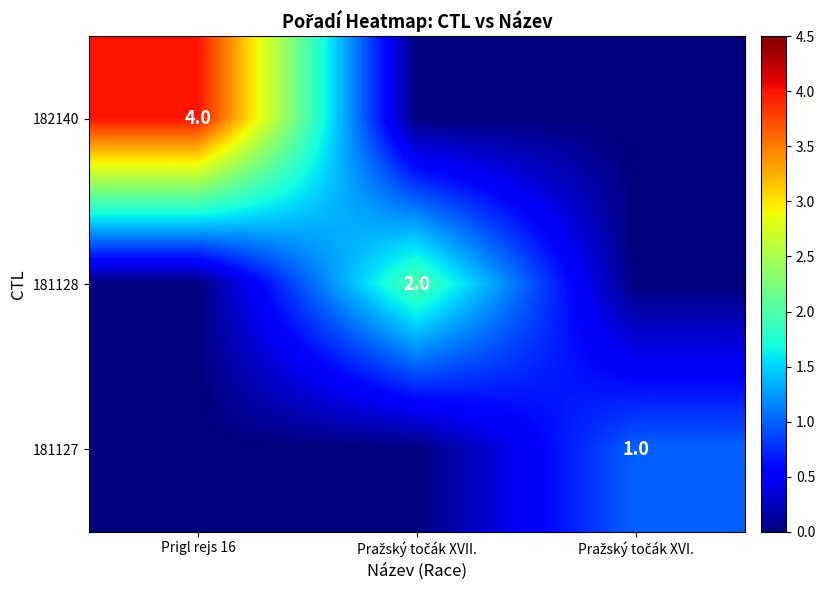

The 182140 series shows 3 at Prigl rejs 16. True or false?

False